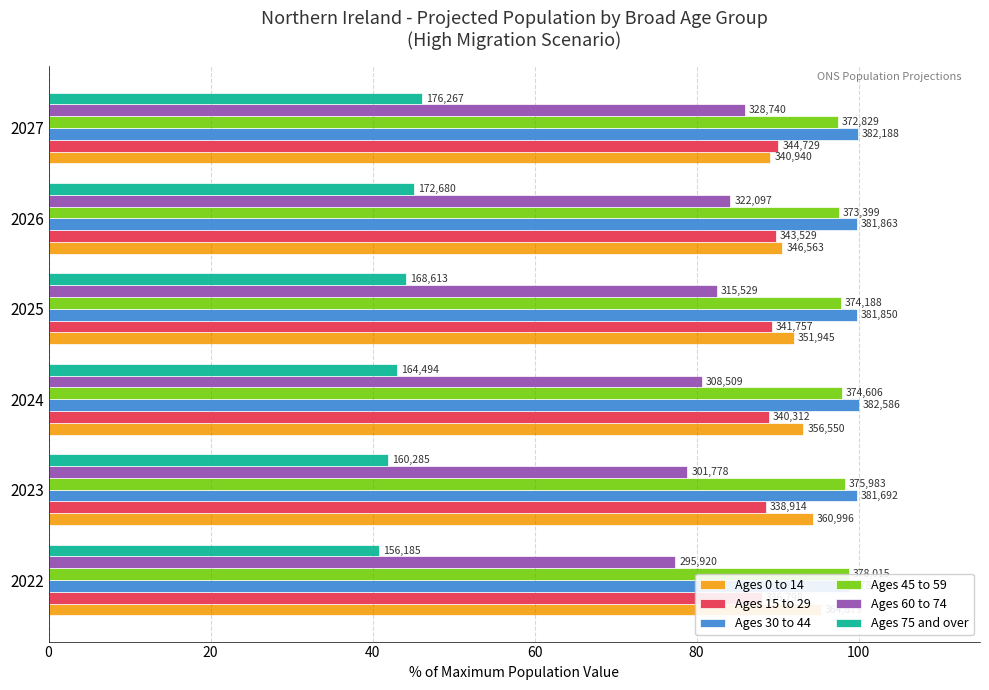

What is the sum of the Ages 15 to 29 values at 2023 and 2027?

178.7